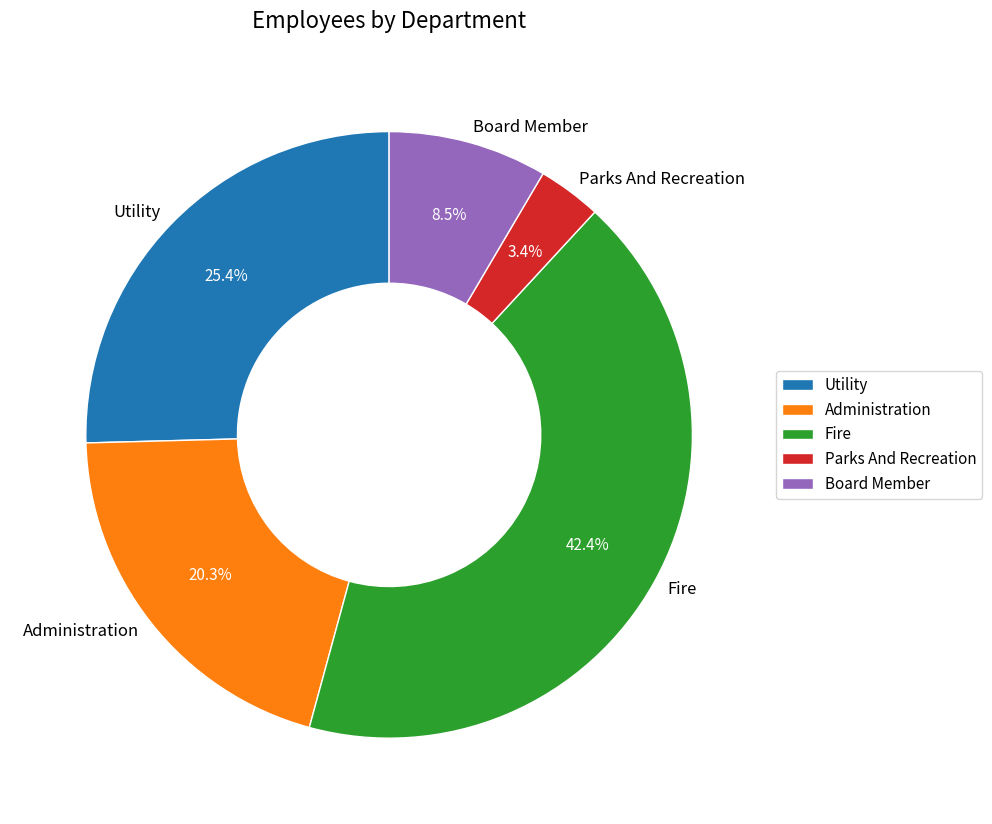

Count the number of slices in the pie.

5